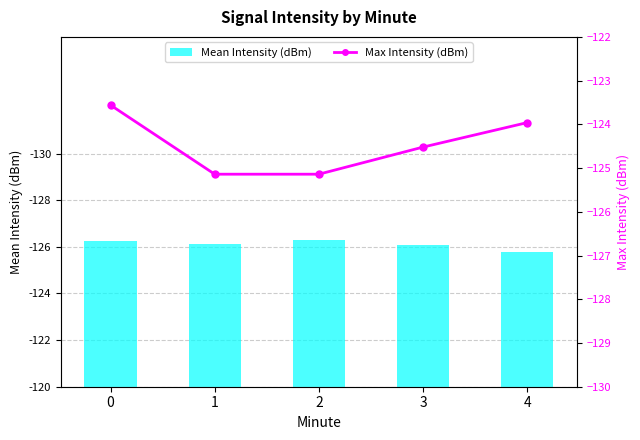

What is the difference between the second highest and second lowest values in the Mean Intensity (dBm) series?

0.2